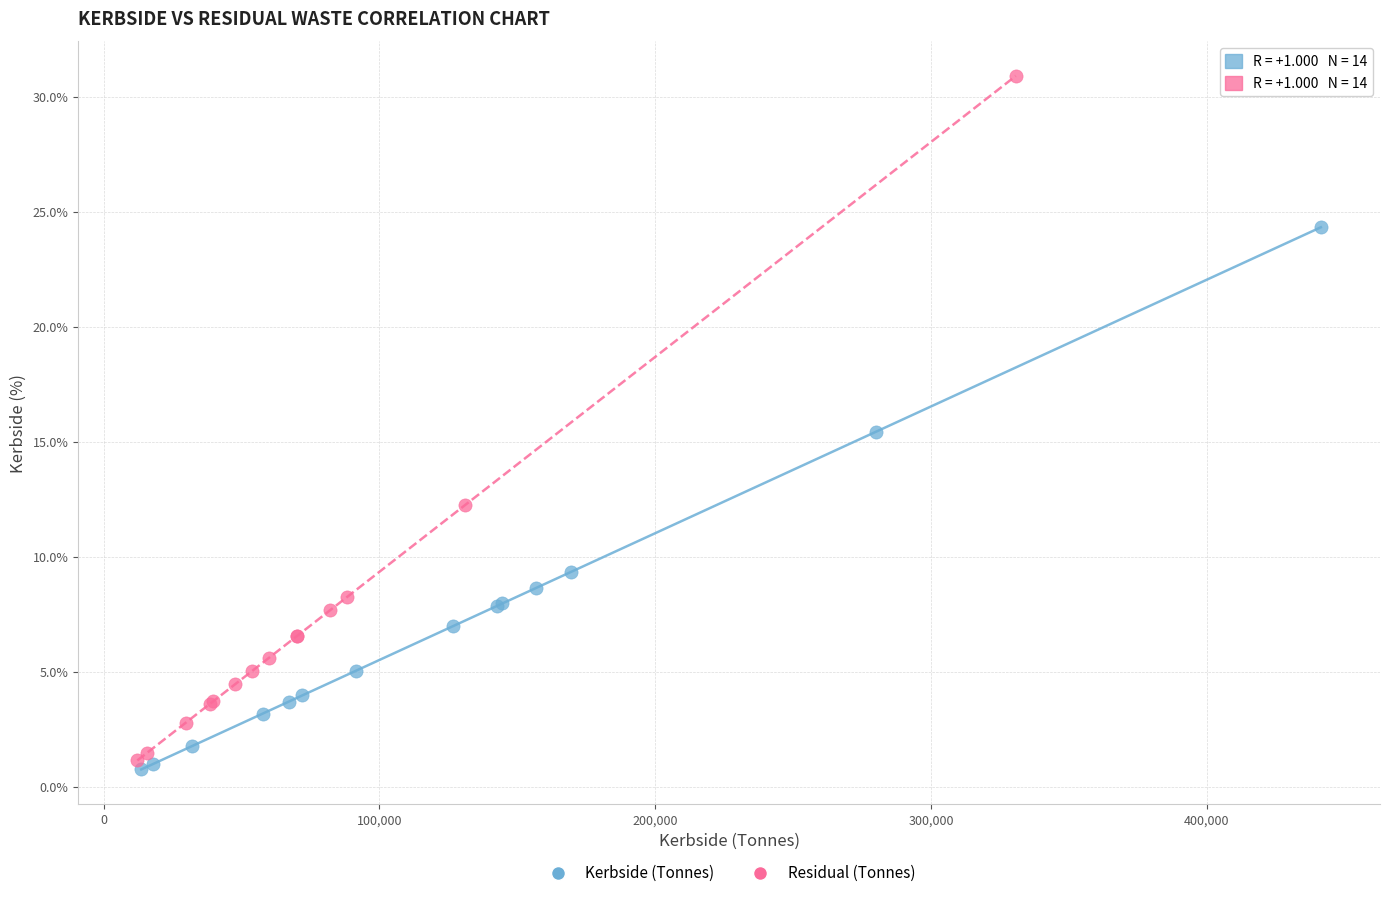

Which series contains the lowest Y value?

Kerbside (Tonnes)